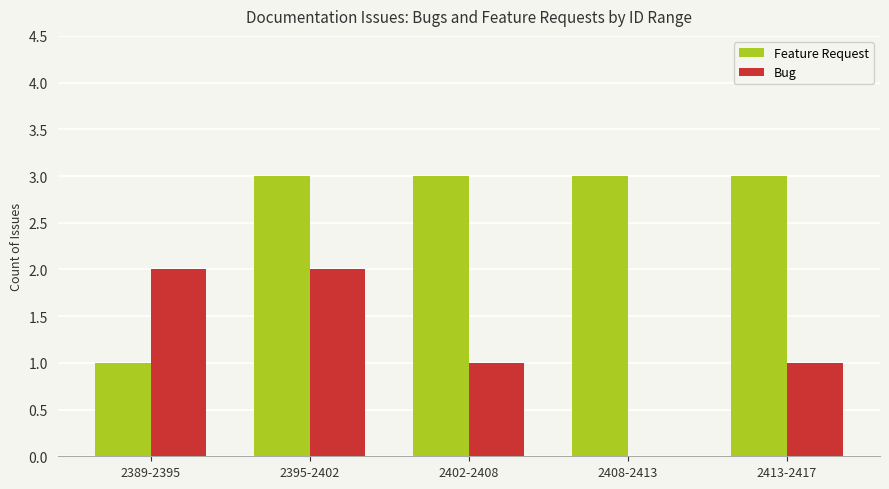

Does the chart contain stacked bars?

No